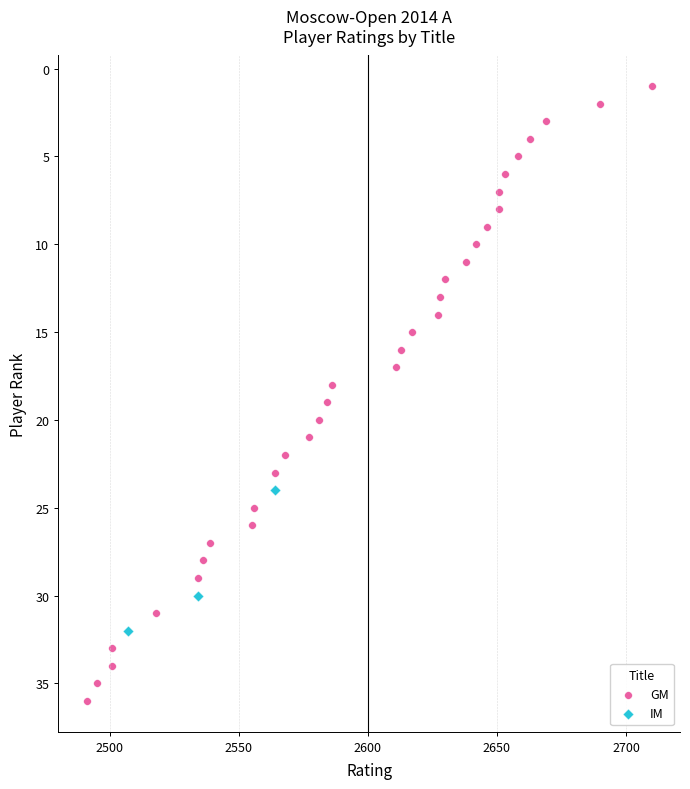

Which series contains the highest Y value?

GM